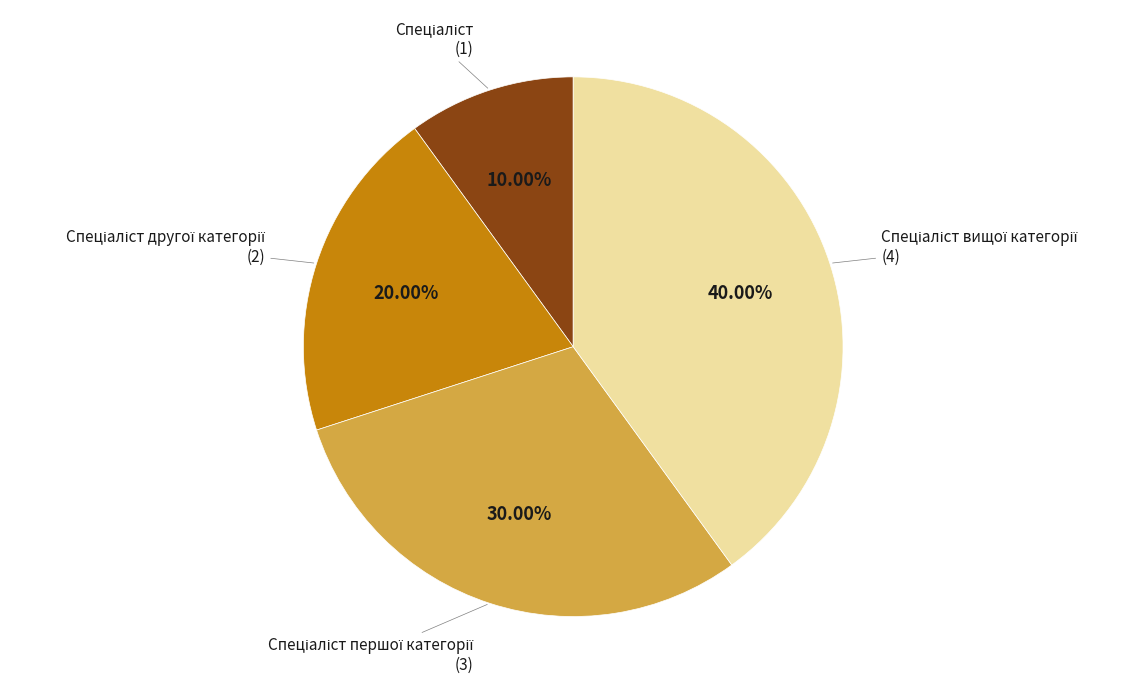

To the nearest percent, what is the difference between the largest and smallest slice percentages?

30%